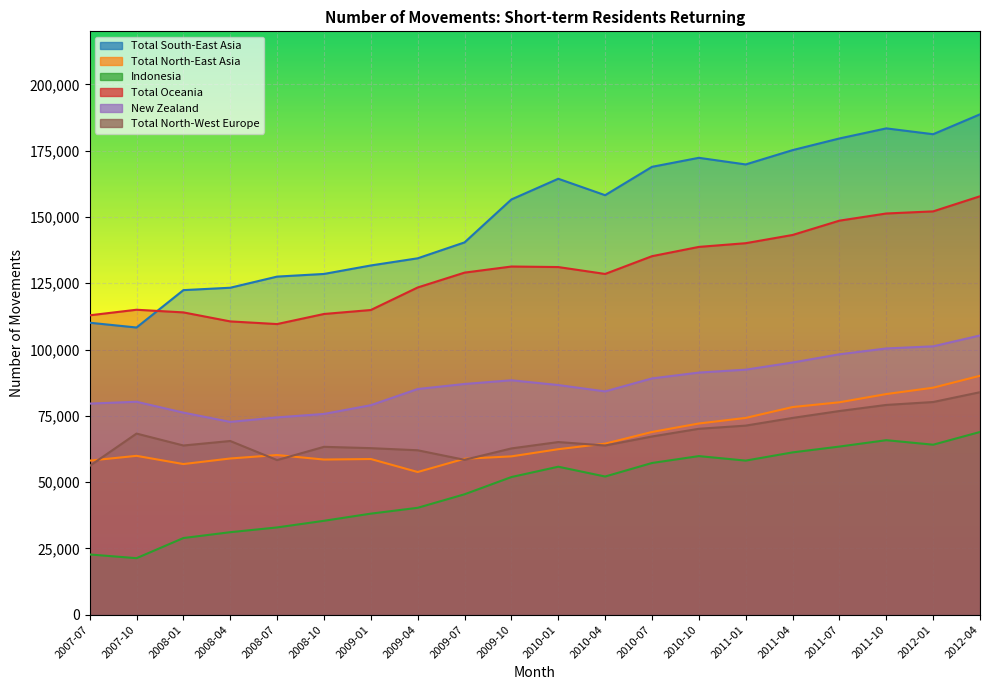

What is the sum of the Total North-West Europe values at 2008-04 and 2010-01?

130600